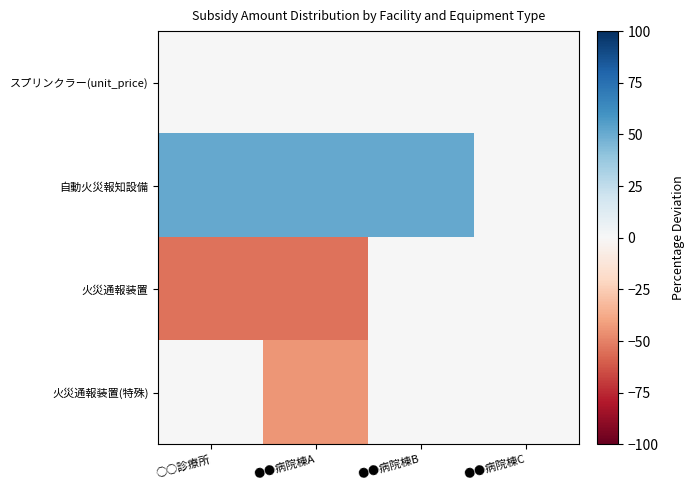

What is the total value across all series at ●●病院棟A?

-47.8